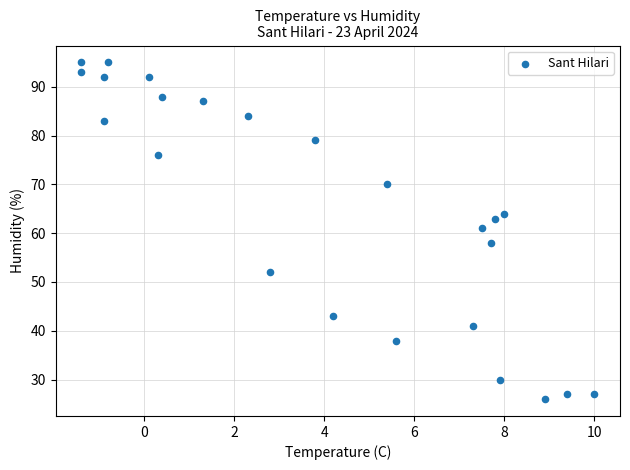

What Y value in the scatter plot is closest to 60?

61